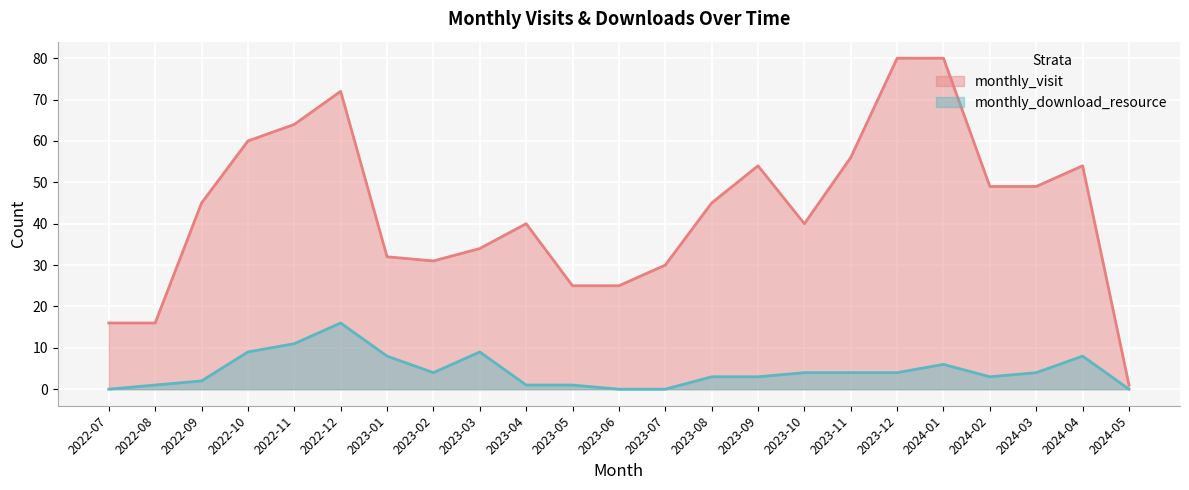

How many series are shown in this chart?

2